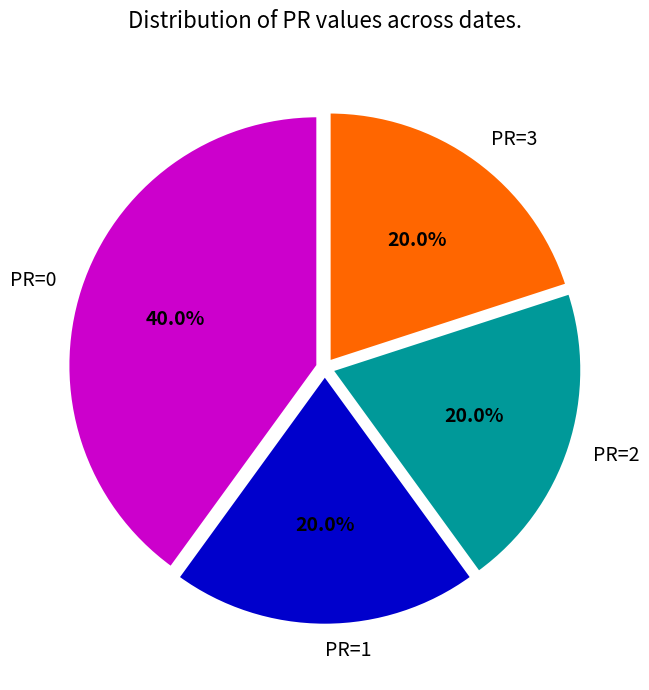

To the nearest percent, what is the difference between the largest and smallest slice percentages?

20%